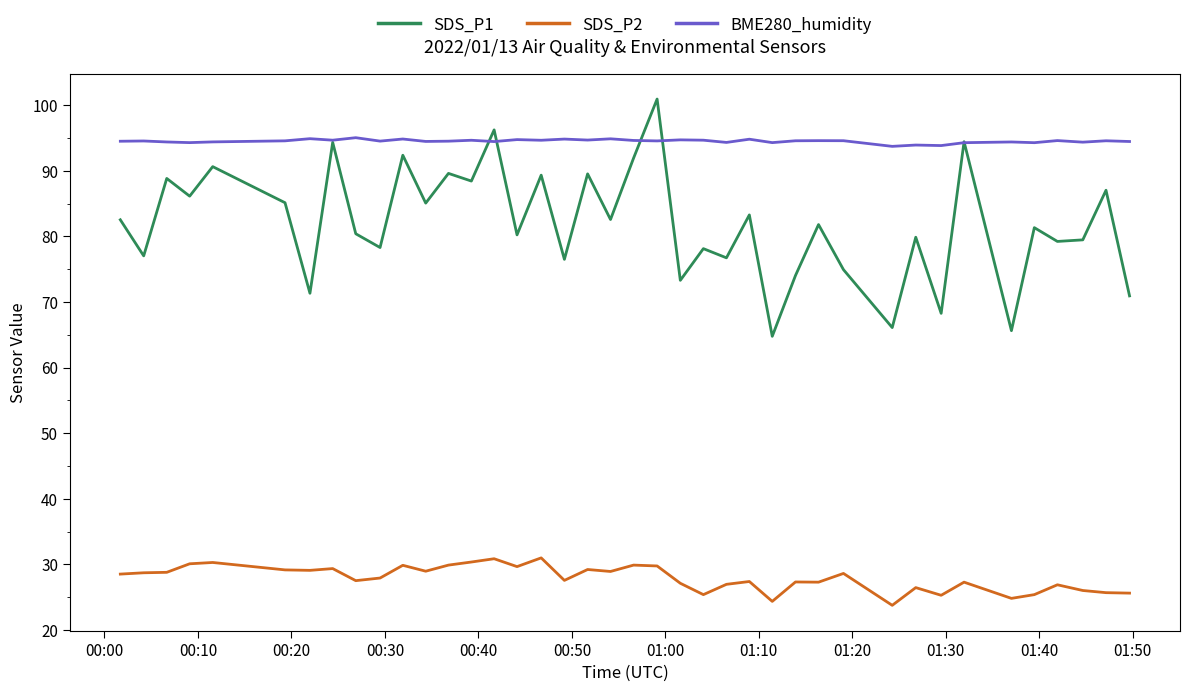

True or false: BME280_humidity and SDS_P2 intersect in this chart.

False